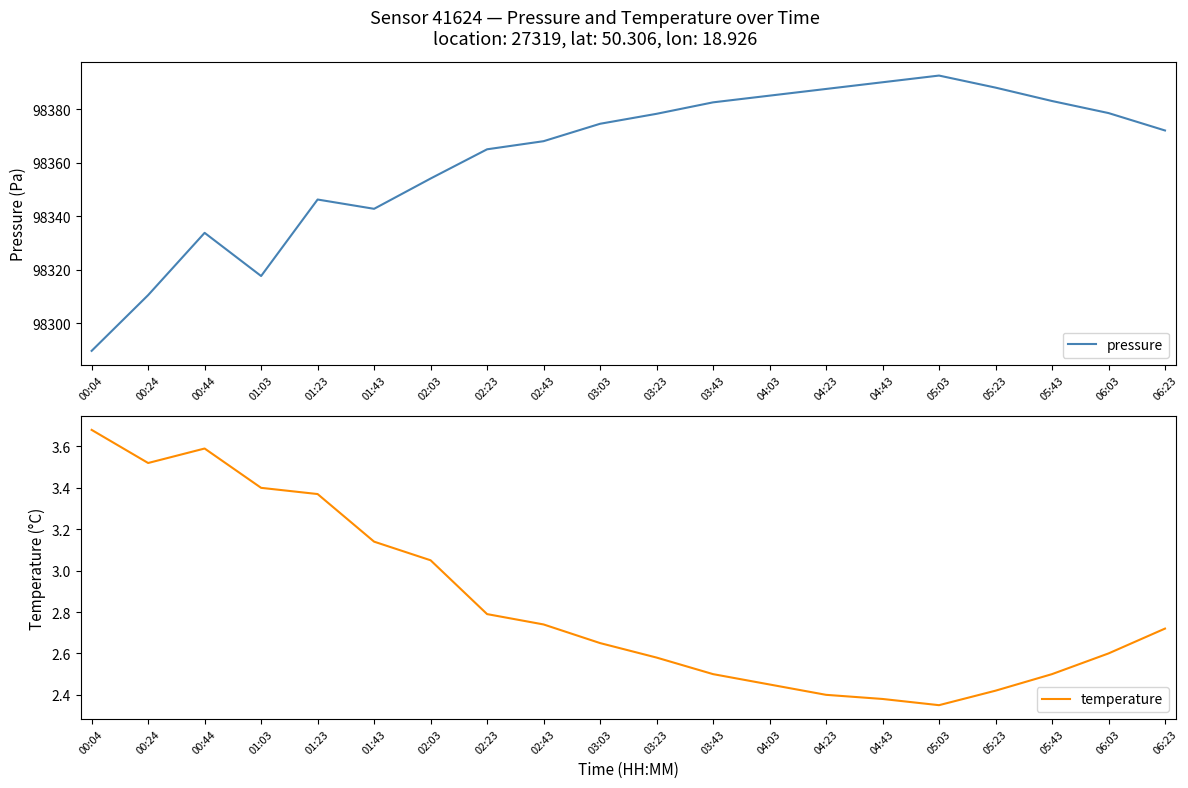

What is the total value across all series at 04:23?

98389.9